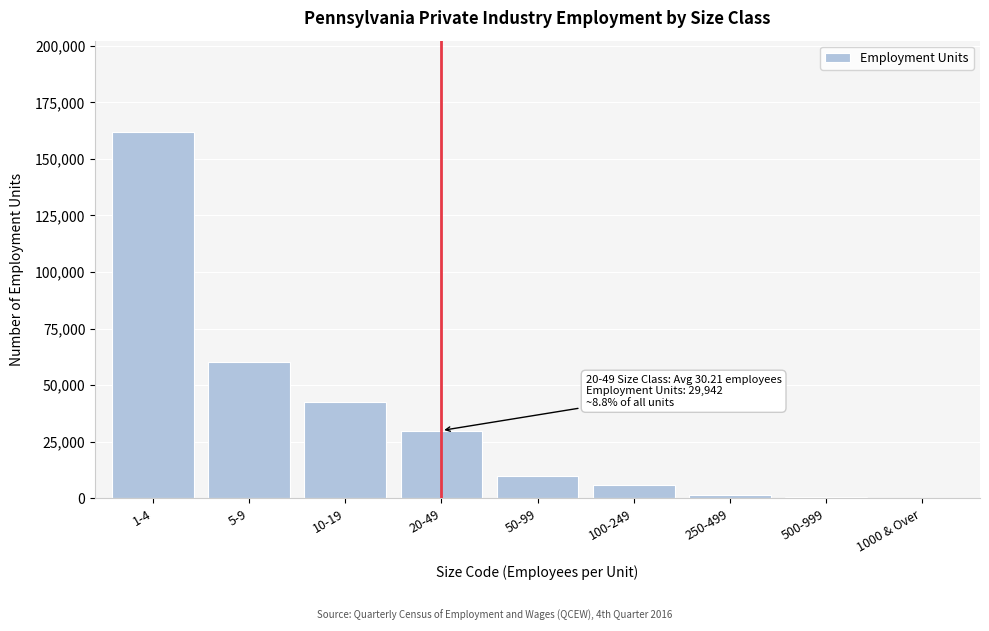

Where is the data nearest to the value 81049?

5-9